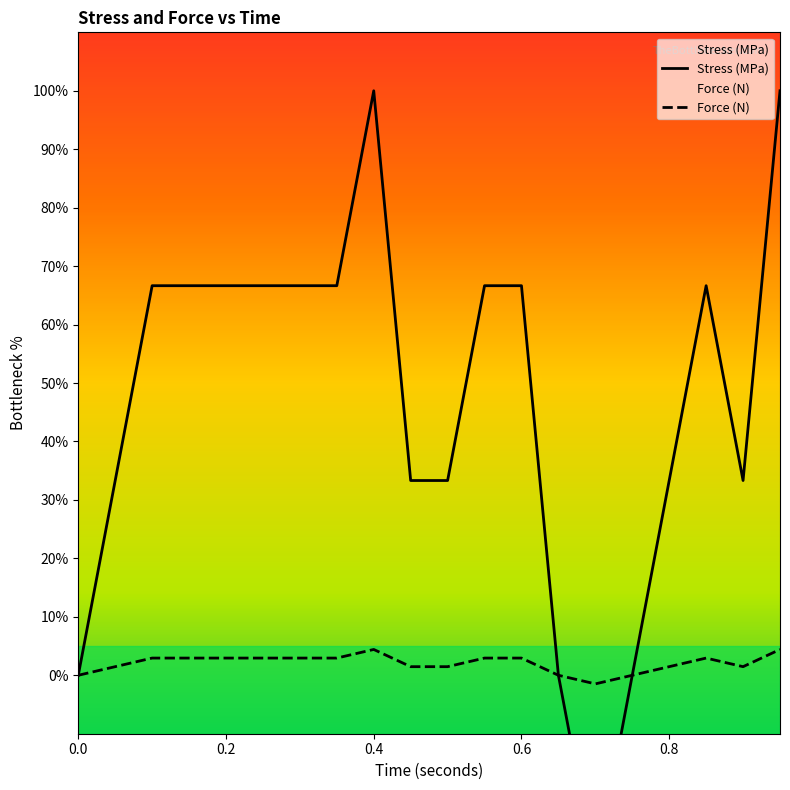

True or false: Stress (MPa) has a value of 44.6 at 0.75.

False